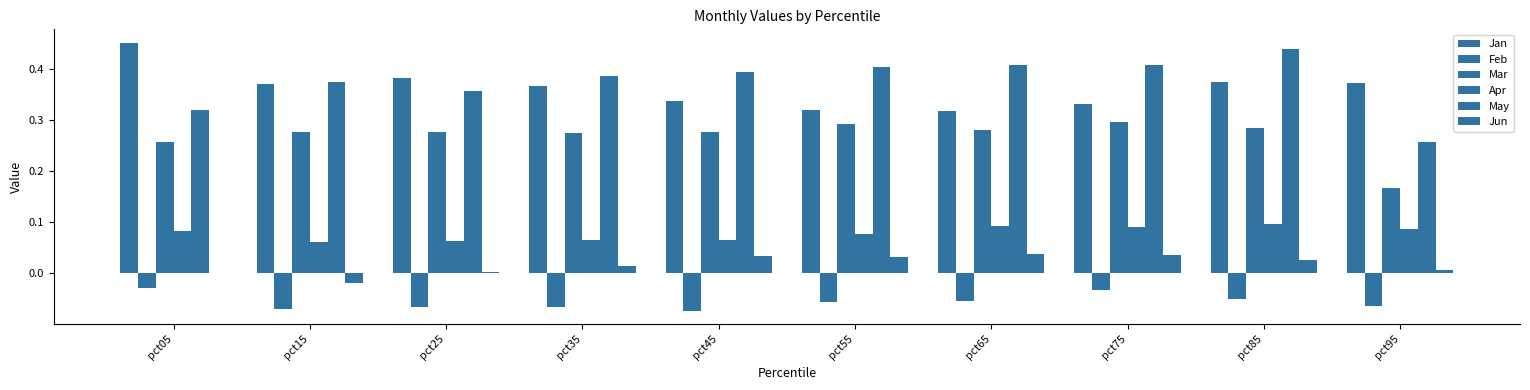

At how many categories does at least one series exceed 0?

10